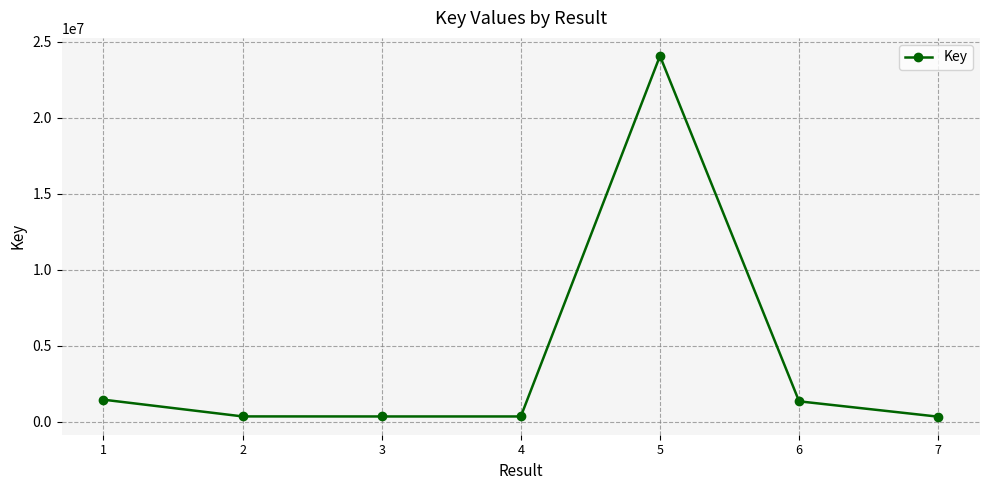

How many data points are less than 335861?

3